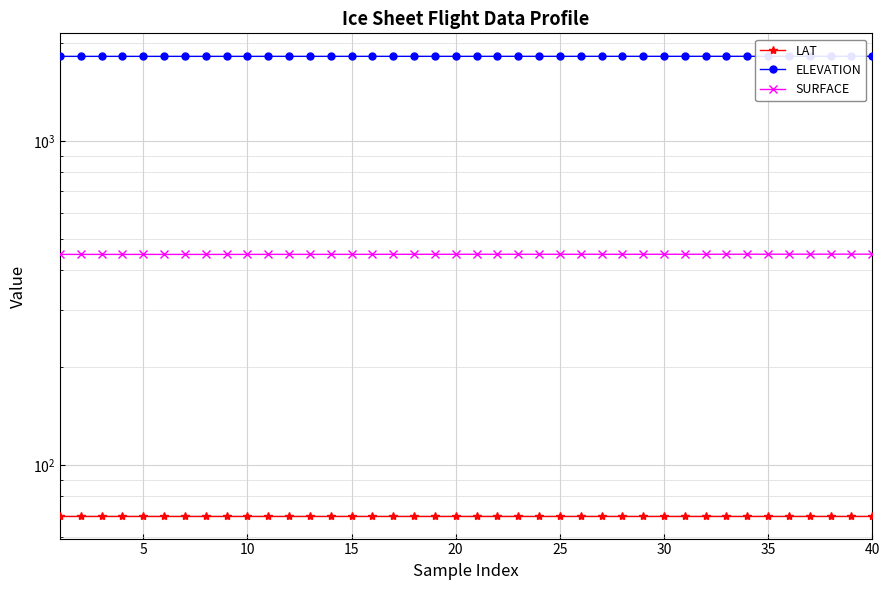

At which category does the chart reach its peak across all series?

40